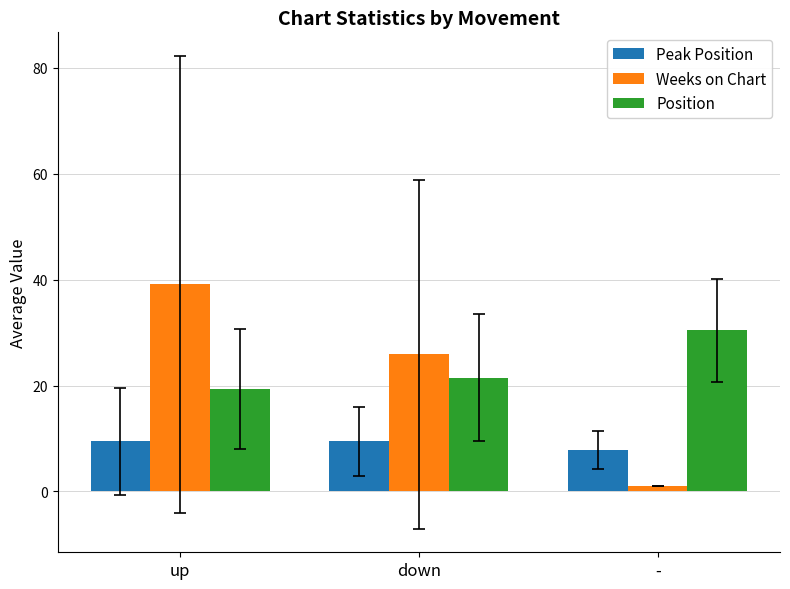

Is the value of Weeks on Chart at up greater than the value of Position at up?

Yes